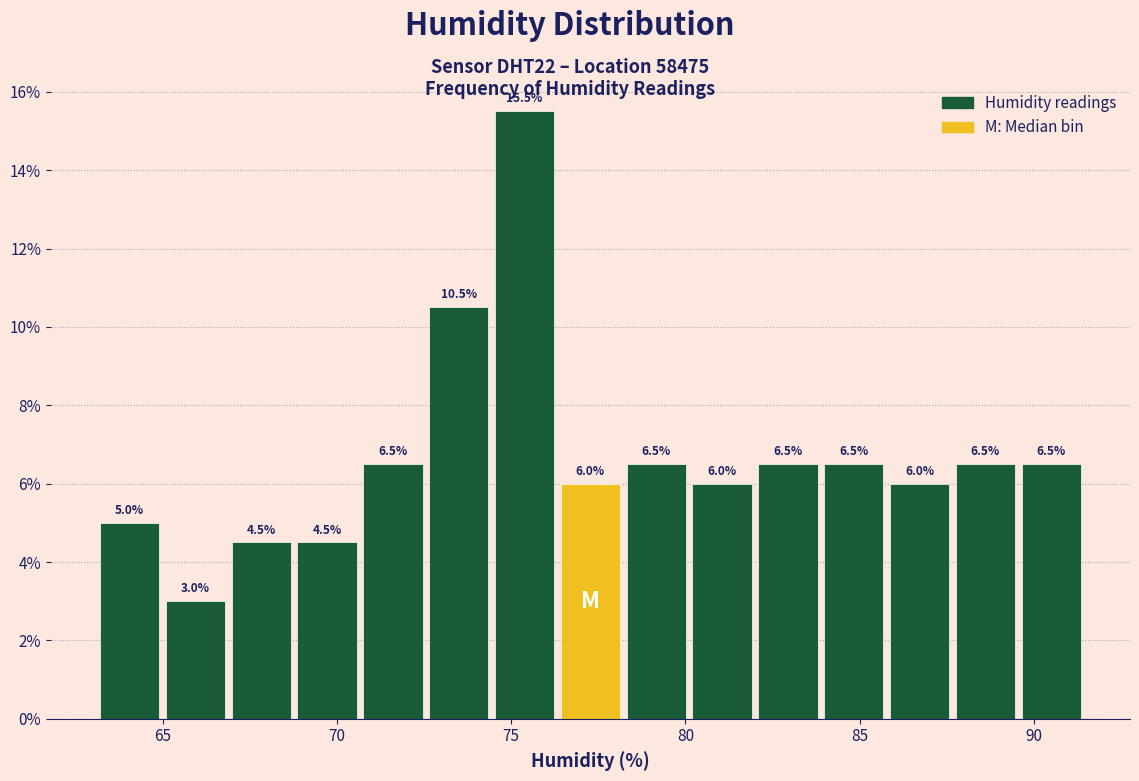

Around what value on the x-axis is the tallest bar? Give the approximate position of its centre, as read against the axis.

75.5